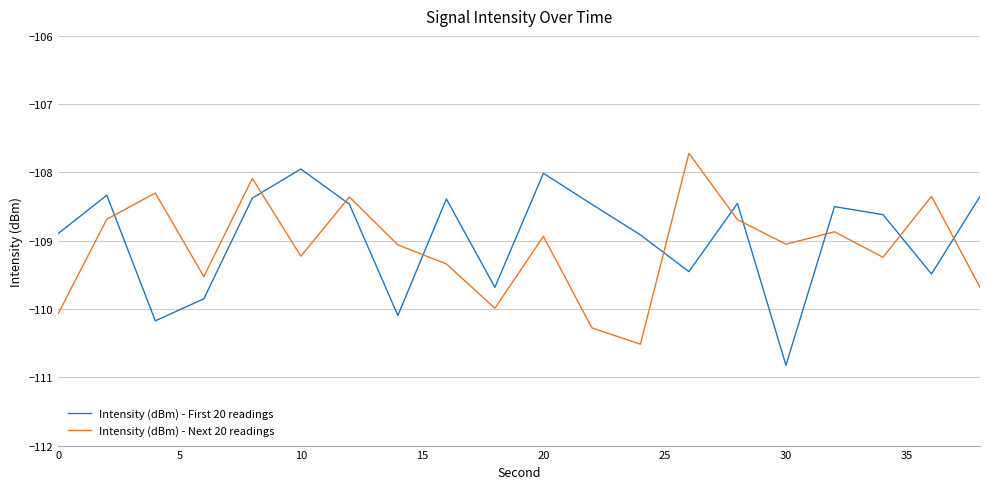

What is the difference between the maximum and minimum values in the Intensity (dBm) - Next 20 readings series?

2.8